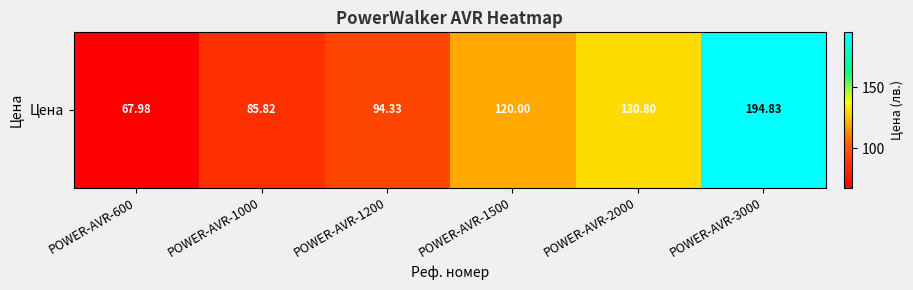

List the labels in order of value, smallest first.

POWER-AVR-600, POWER-AVR-1000, POWER-AVR-1200, POWER-AVR-1500, POWER-AVR-2000, POWER-AVR-3000